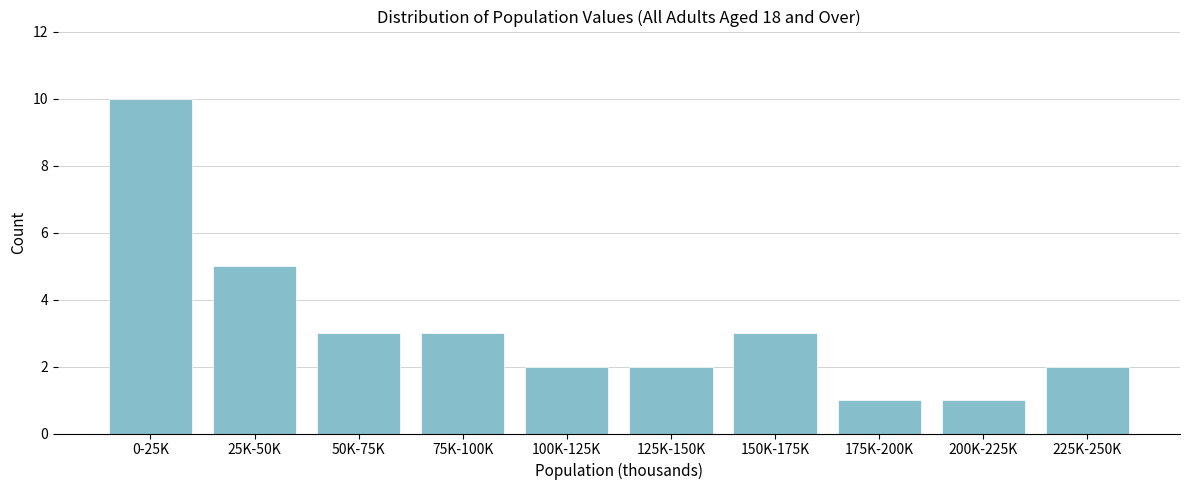

Reading left to right, list all the values displayed in this chart.

10	5	3	3	2	2	3	1	1	2